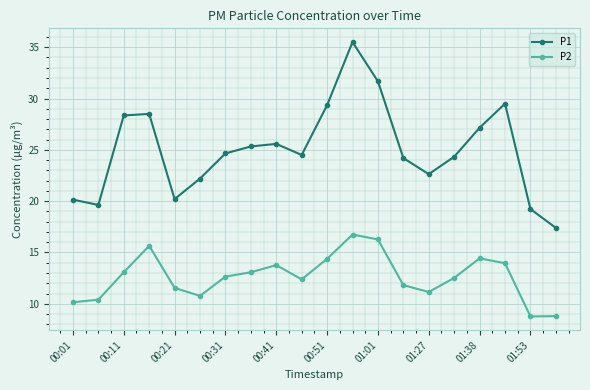

What are all the series names shown in the legend?

P1, P2